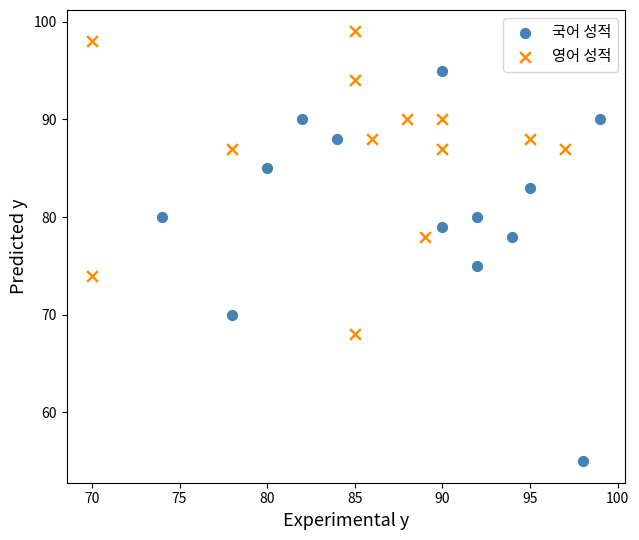

Which series has the largest Y range (max minus min)?

국어 성적